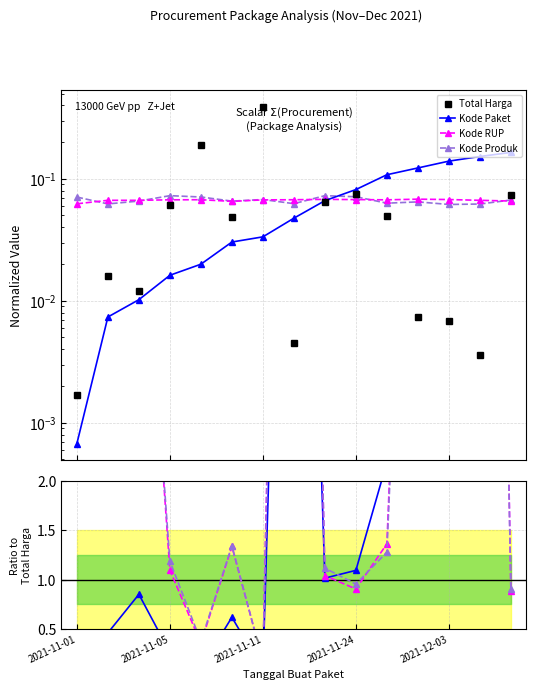

List the labels in order of Total Harga value, smallest first.

2021-11-01, 13, 7, 12, 11, 2021-11-11, 2021-11-05, 5, 10, 2021-11-24, 8, 14, 9, 2021-12-03, 6